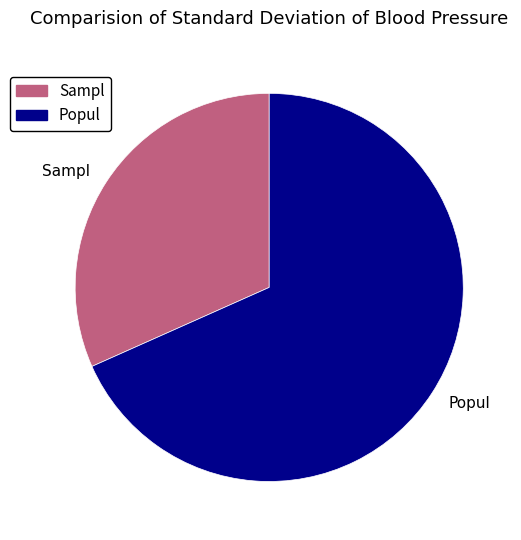

How many segments does this pie chart have?

2